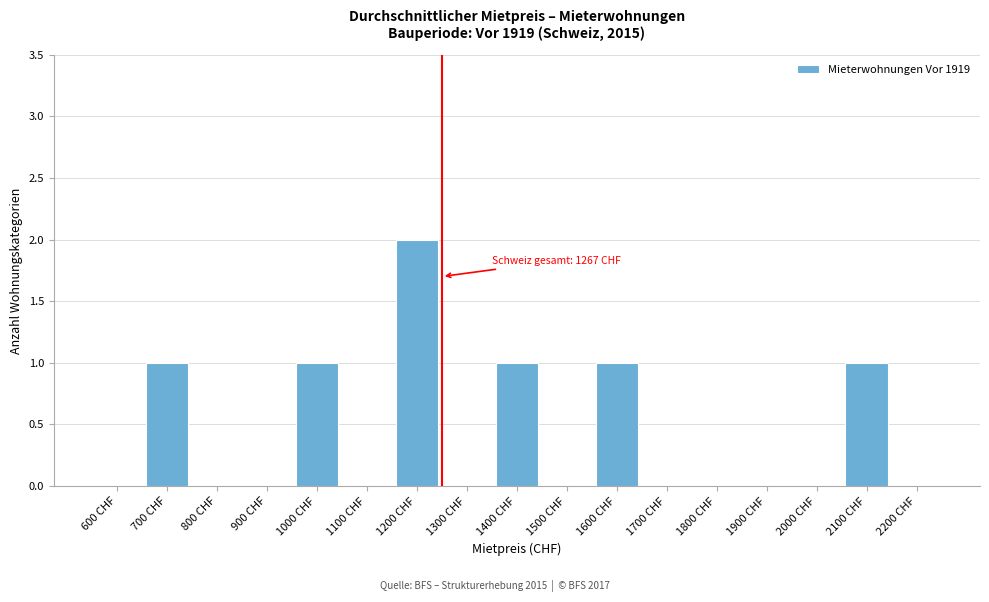

Reading right to left, list all the values displayed in this chart.

2200 CHF=0	2100 CHF=1	2000 CHF=0	1900 CHF=0	1800 CHF=0	1700 CHF=0	1600 CHF=1	1500 CHF=0	1400 CHF=1	1300 CHF=0	1200 CHF=2	1100 CHF=0	1000 CHF=1	900 CHF=0	800 CHF=0	700 CHF=1	600 CHF=0